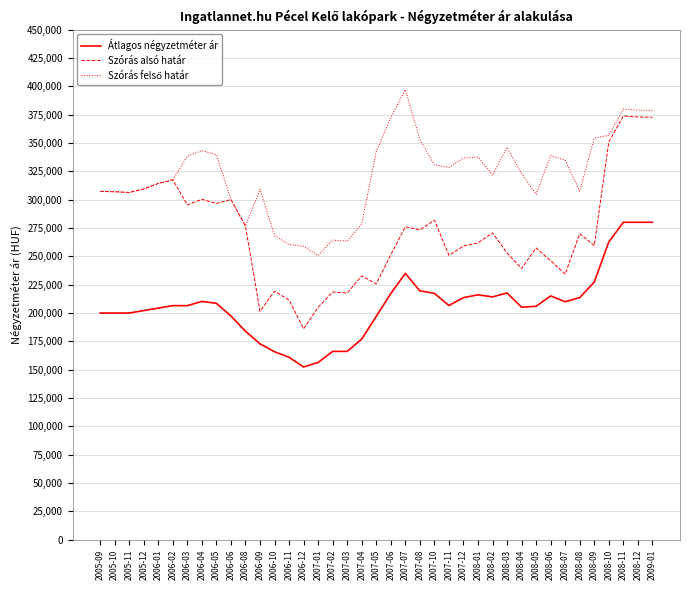

What position from the right is 2007-02?

23